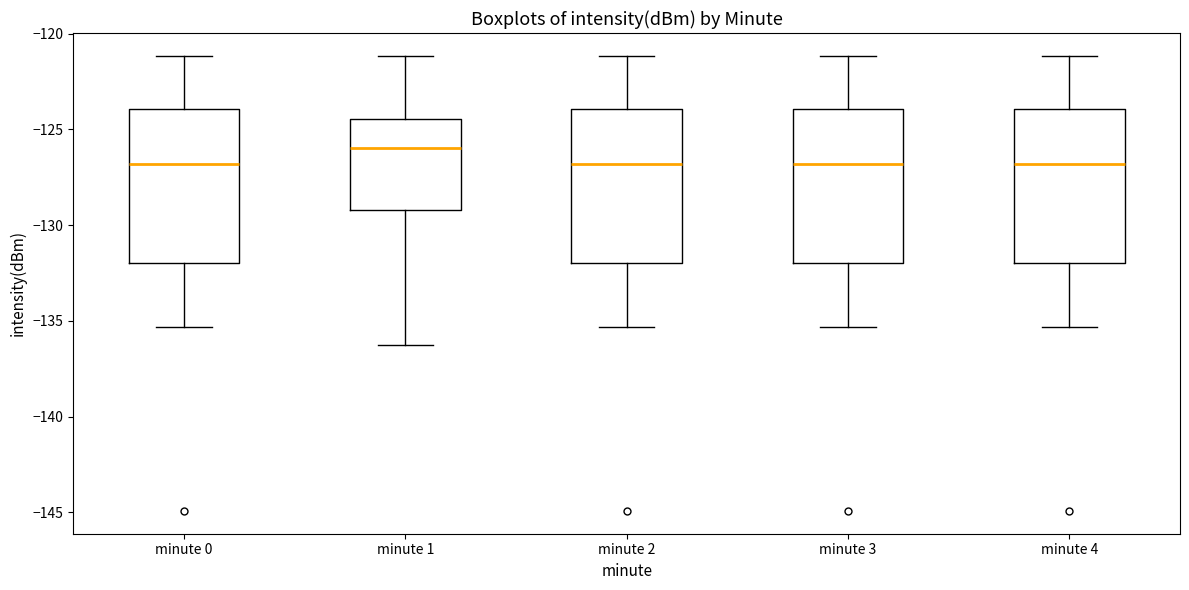

Reading left to right, read every box against the y-axis: the position of its median line, the range the box covers, and the ends of its whiskers. The values are not printed on the chart, so give them approximately, as read against the axis.

minute 0: median -127.0, box -132.0 to -124.0, whiskers -135.5 to -121.0
minute 1: median -126.0, box -129.0 to -124.5, whiskers -136.0 to -121.0
minute 2: median -127.0, box -132.0 to -124.0, whiskers -135.5 to -121.0
minute 3: median -127.0, box -132.0 to -124.0, whiskers -135.5 to -121.0
minute 4: median -127.0, box -132.0 to -124.0, whiskers -135.5 to -121.0